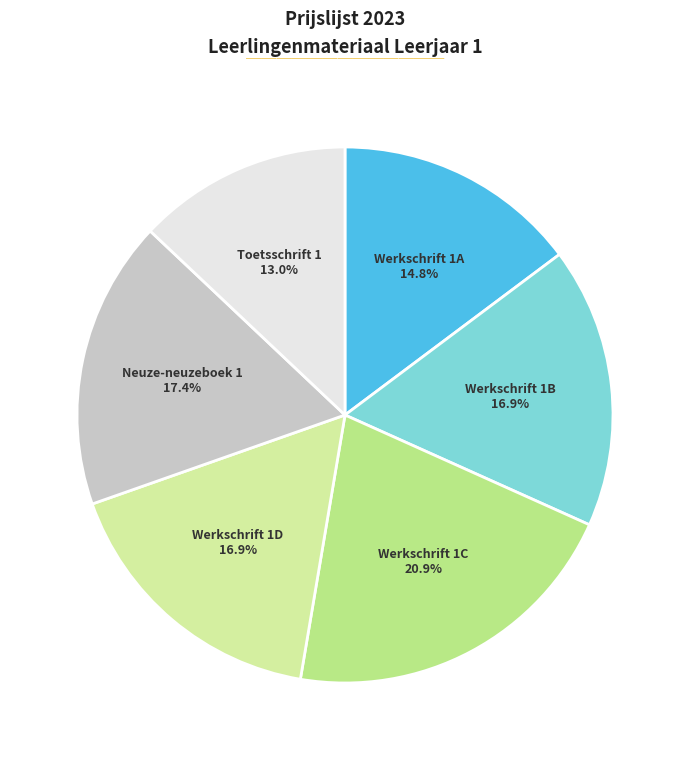

Is the sum of Werkschrift 1D and Toetsschrift 1 greater than half?

No